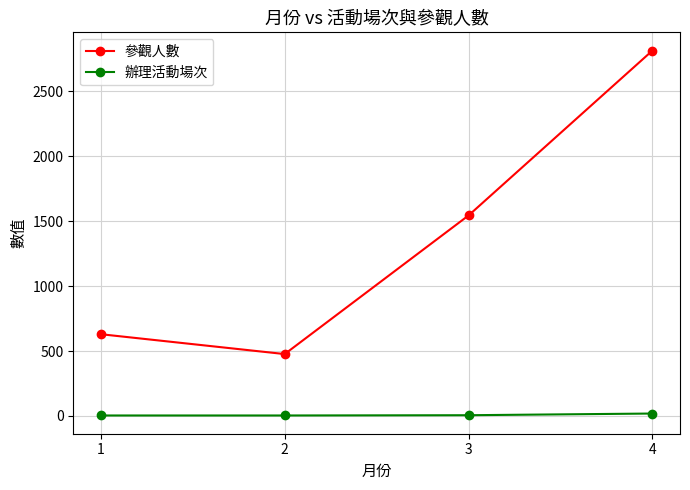

Is the value of 辦理活動場次 at 3 greater than the value of 參觀人數 at 2?

No